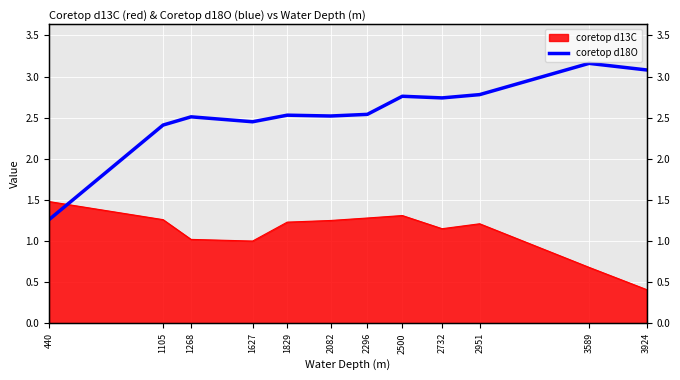

Which label corresponds to the largest value in the chart?

3589